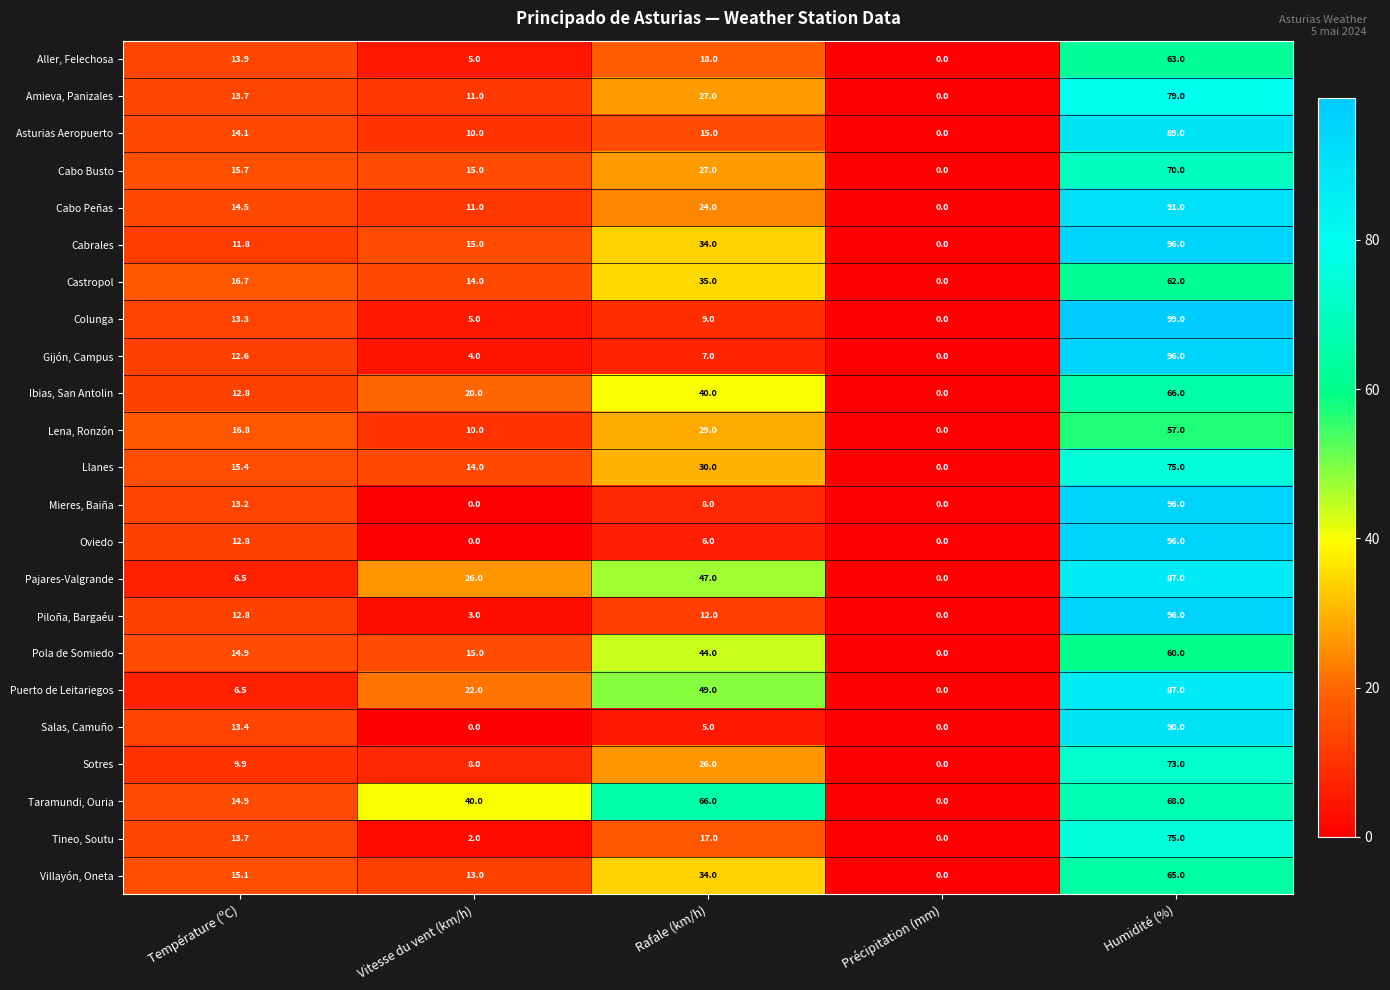

Rank the categories by Aller, Felechosa value from highest to lowest.

Humidité (%), Rafale (km/h), Température (ºC), Vitesse du vent (km/h), Précipitation (mm)